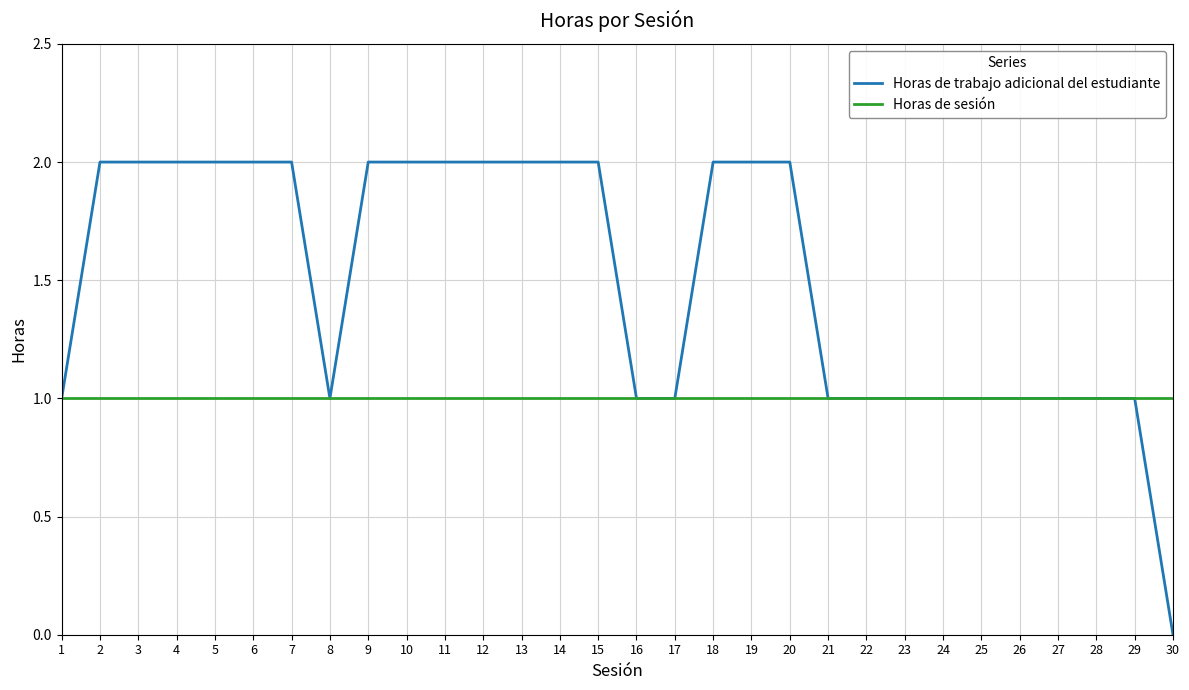

The Horas de trabajo adicional del estudiante series shows 2 at 18. True or false?

True